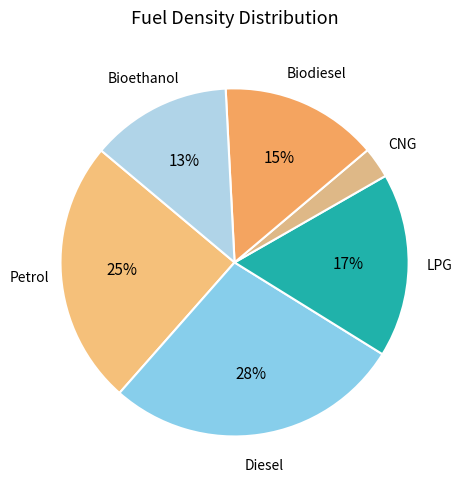

Combined, do Bioethanol and Diesel account for over 50%?

No